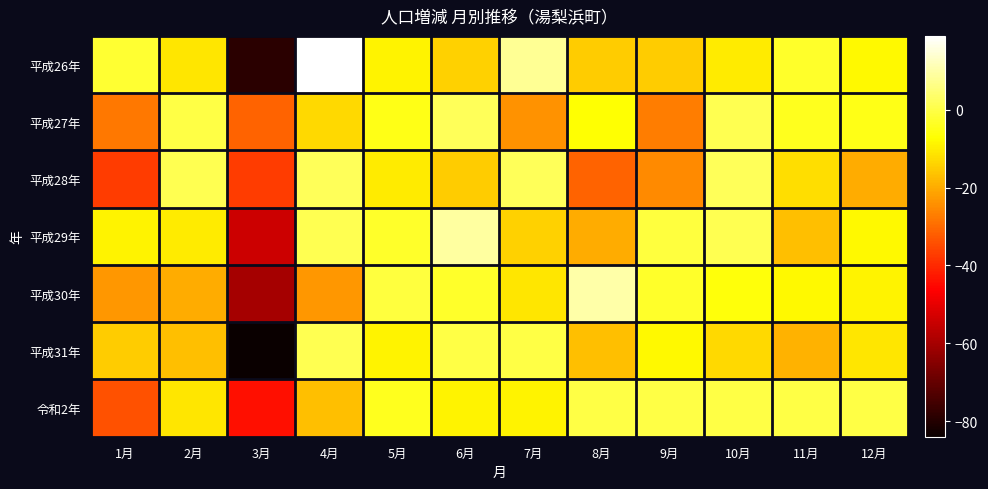

What is the spread (max minus min) of values at 9月?

27